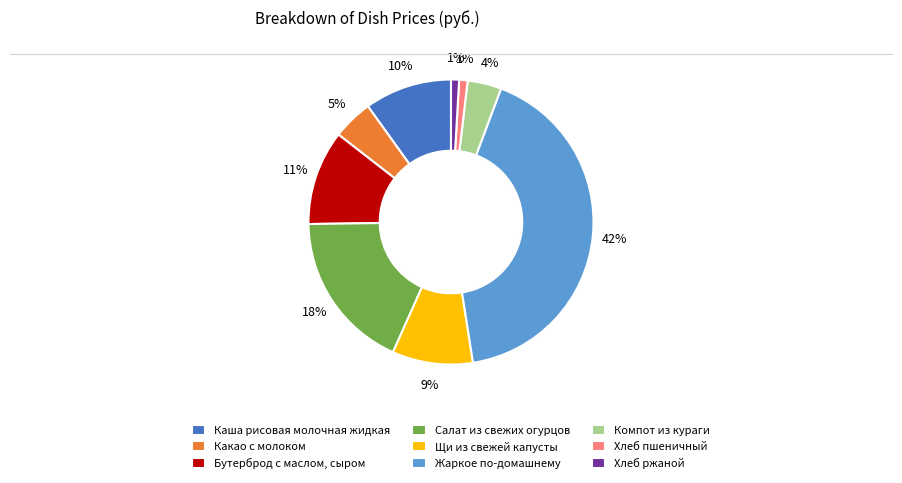

To the nearest percent, what portion does Хлеб ржаной represent?

1%